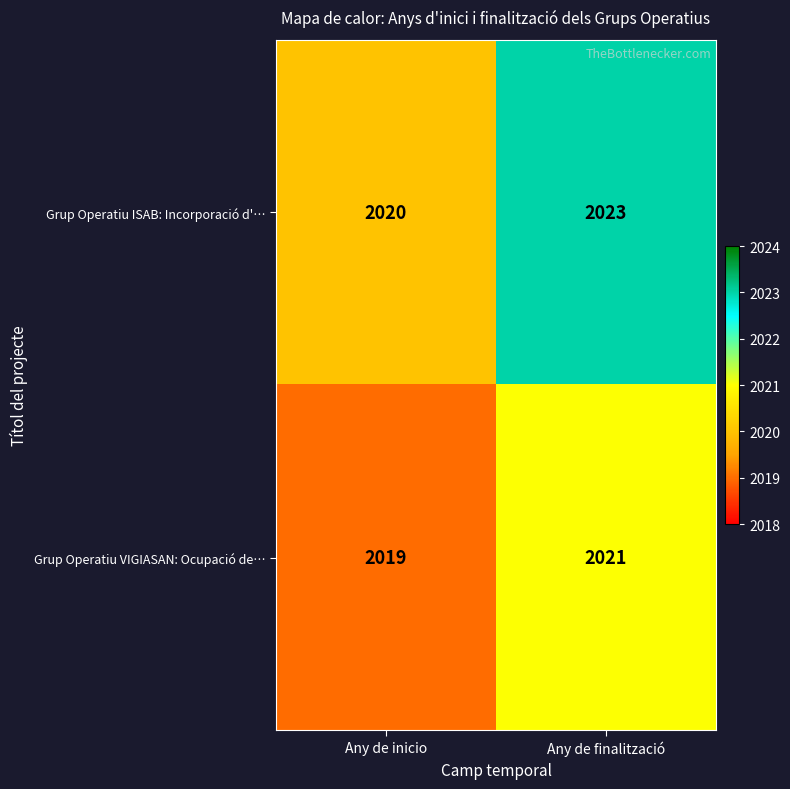

Where is Grup Operatiu VIGIASAN: Ocupació de… nearest to the value 2020?

Any de inicio